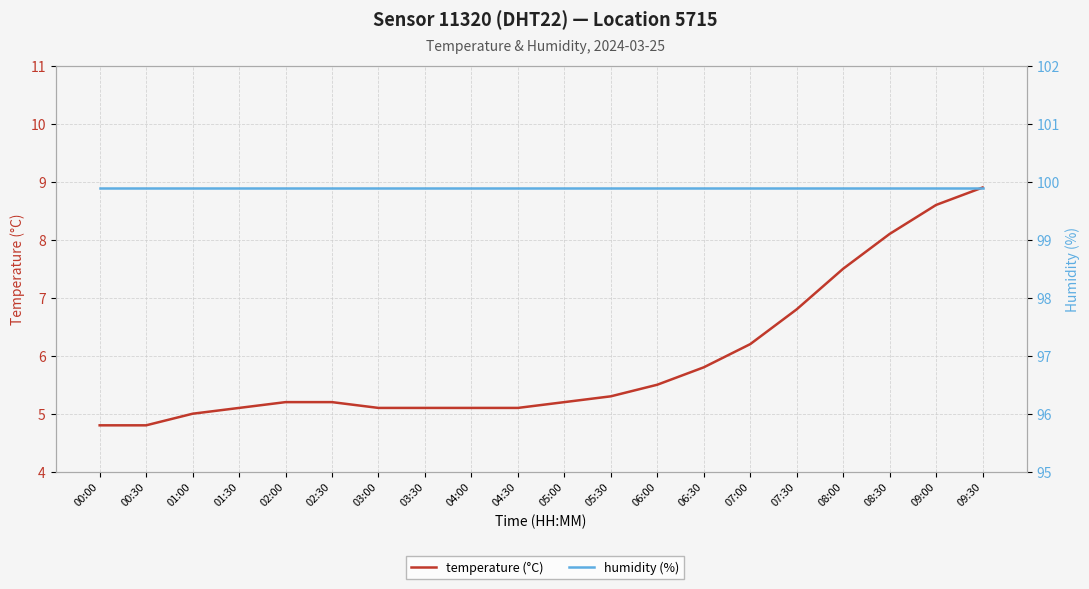

Is the value of temperature (°C) at 01:00 greater than the value of humidity (%) at 01:30?

No